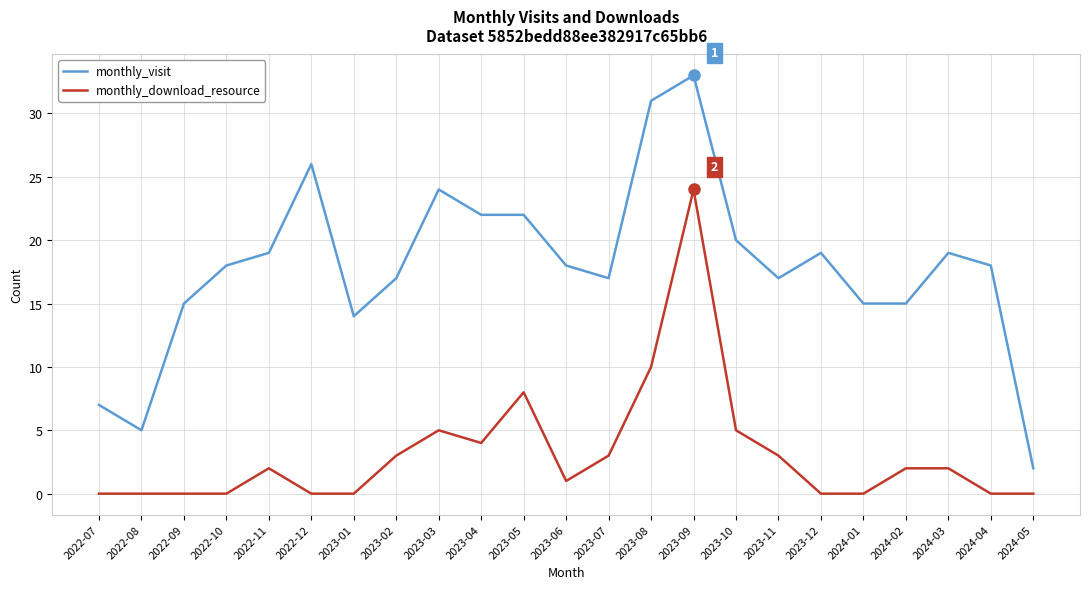

Which series changed the most between 2023-01 and 2023-10?

monthly_visit